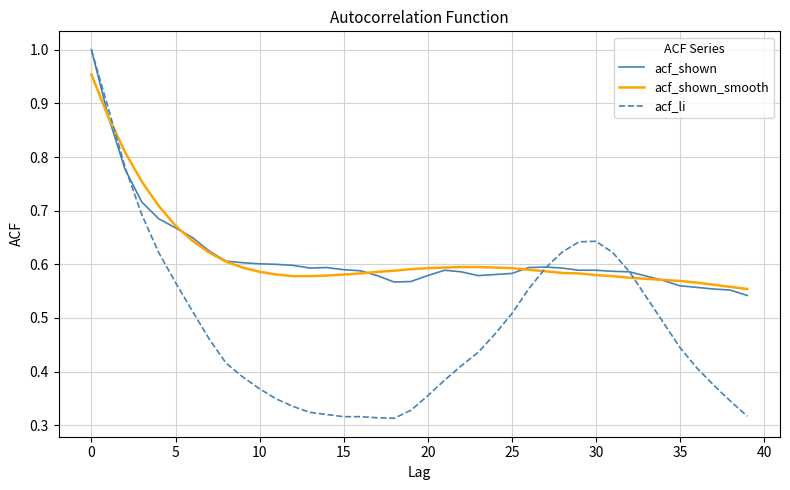

Does the chart have visible grid lines?

Yes